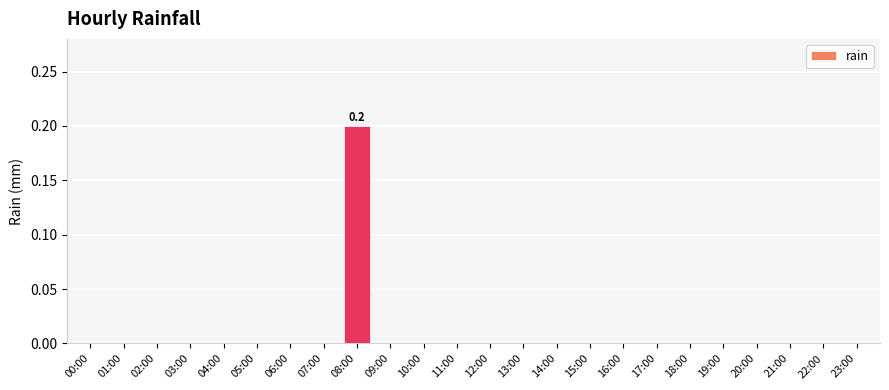

Reading left to right, extract all data points from this chart.

0.0	0.0	0.0	0.0	0.0	0.0	0.0	0.0	0.2	0.0	0.0	0.0	0.0	0.0	0.0	0.0	0.0	0.0	0.0	0.0	0.0	0.0	0.0	0.0